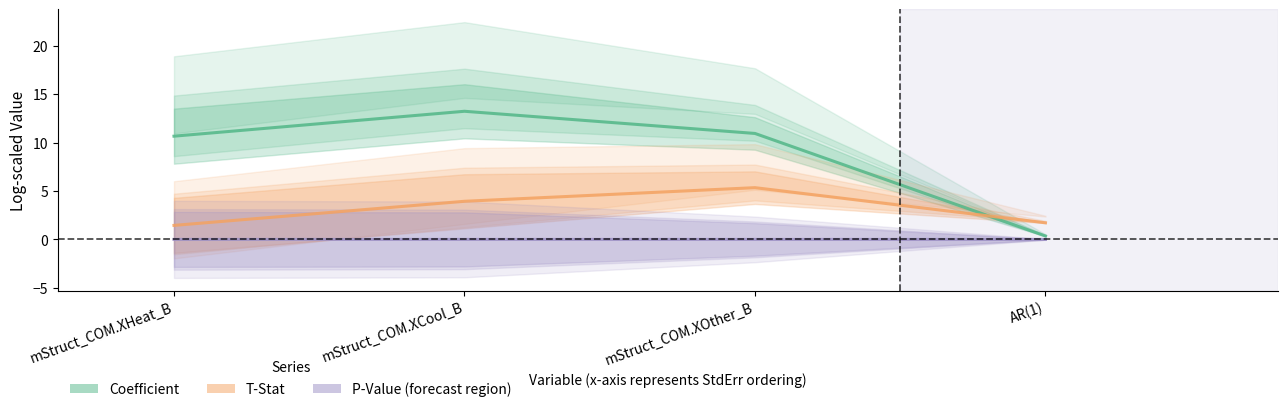

What is the greatest value displayed?

13.2